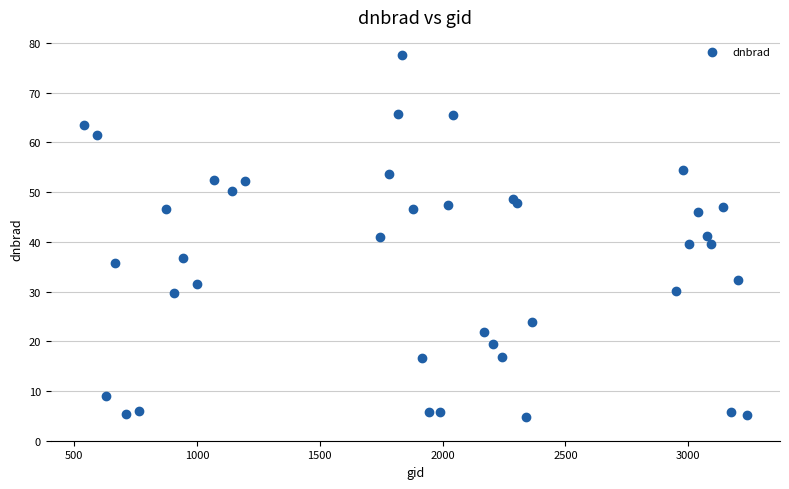

What is the range of X values (max minus min)?

2700.0